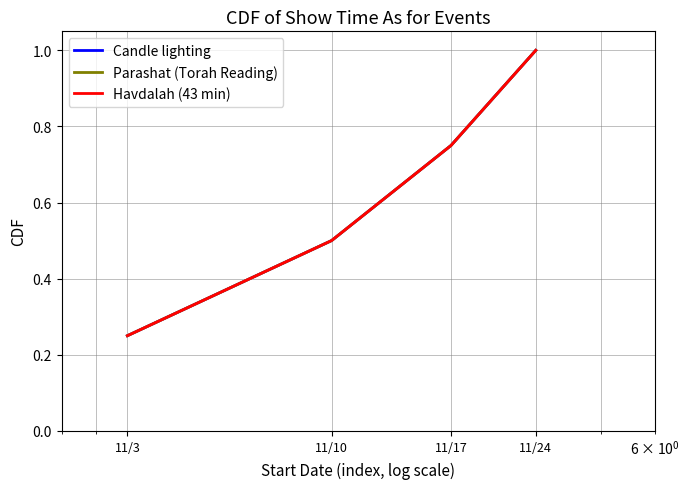

Does the chart have visible grid lines?

Yes